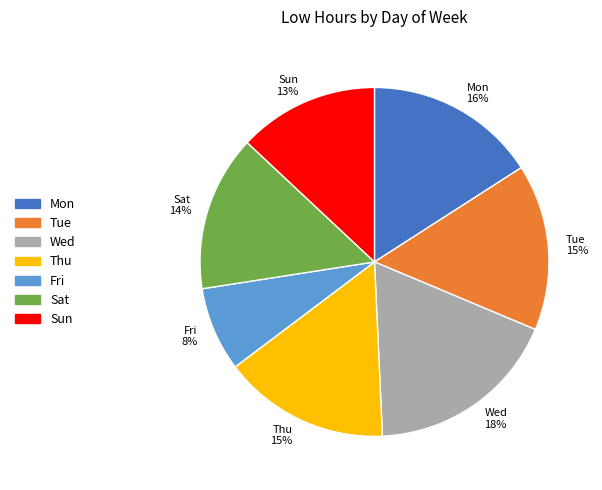

Between Sat 14% and Sun 13%, which is larger?

Sat 14%